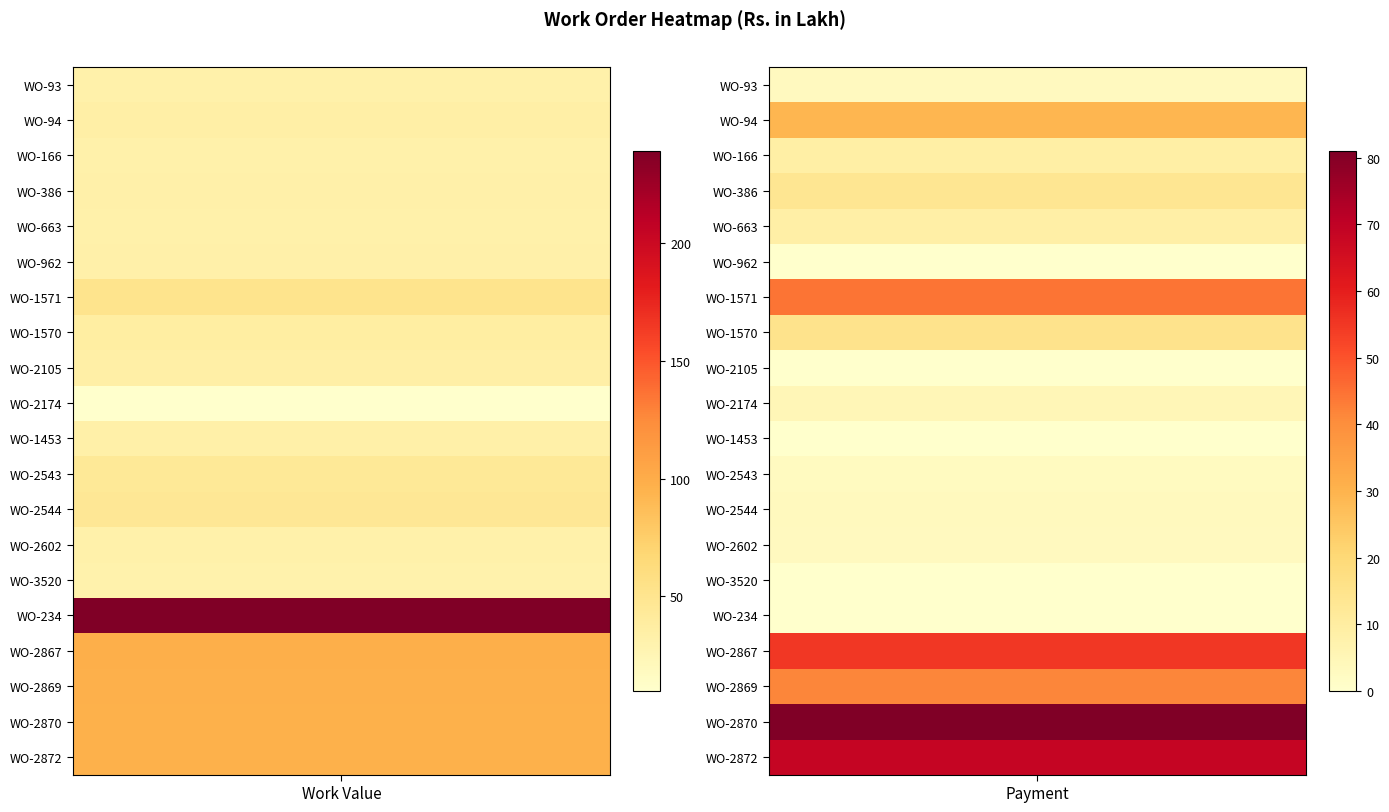

At WO-94, list the series in order from largest to smallest.

Work Value, Payment